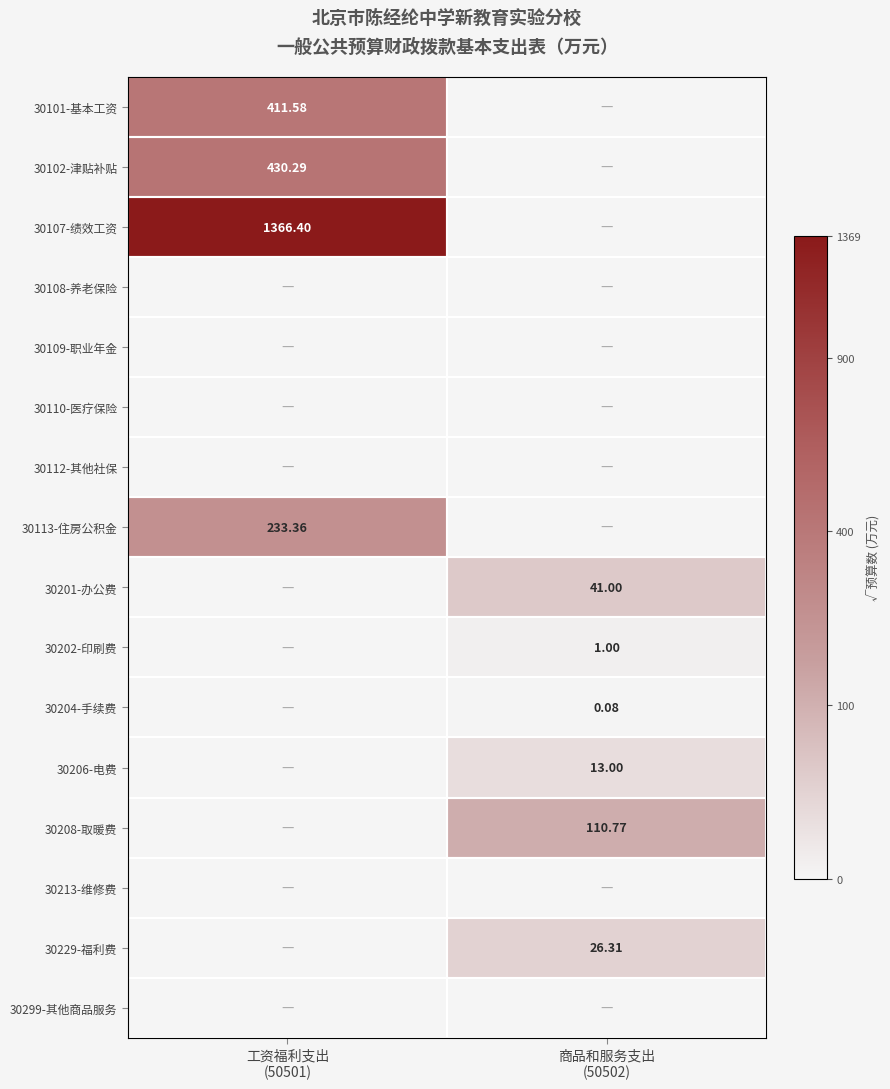

Which series has the widest spread of values?

30107-绩效工资